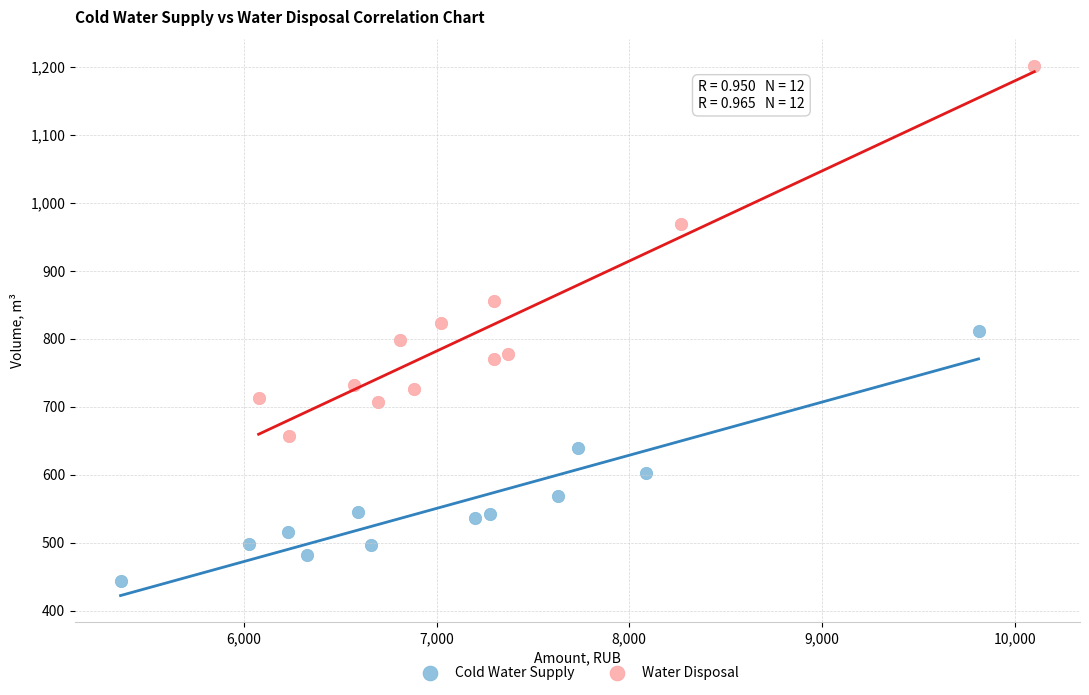

What are all the series names shown in the legend?

Cold Water Supply, Water Disposal